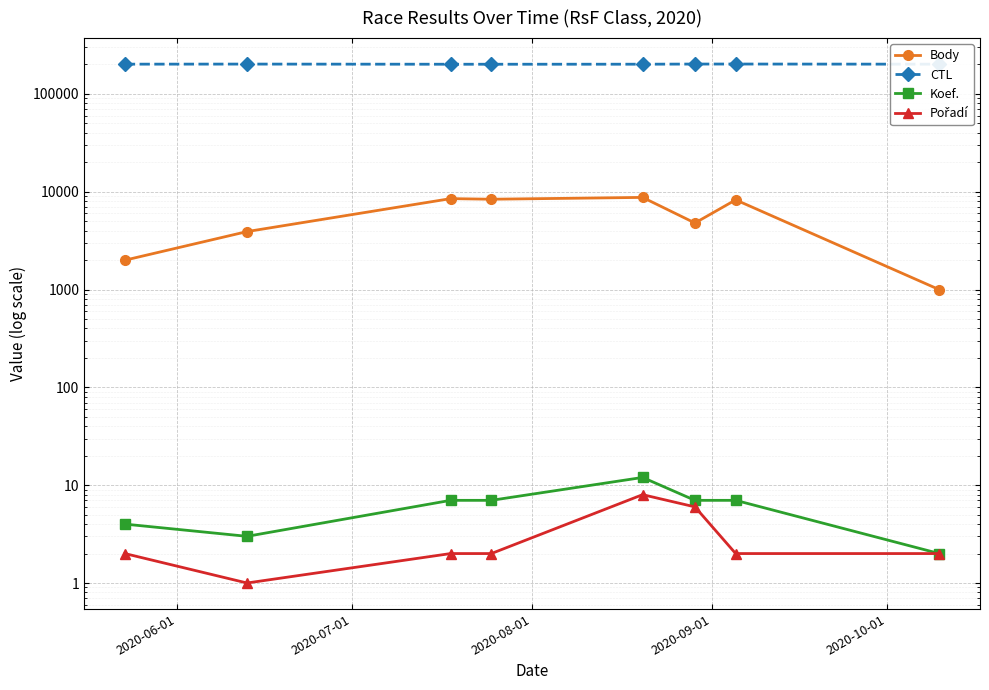

True or false: Body has a value of 3008 at 2020-09-01.

False